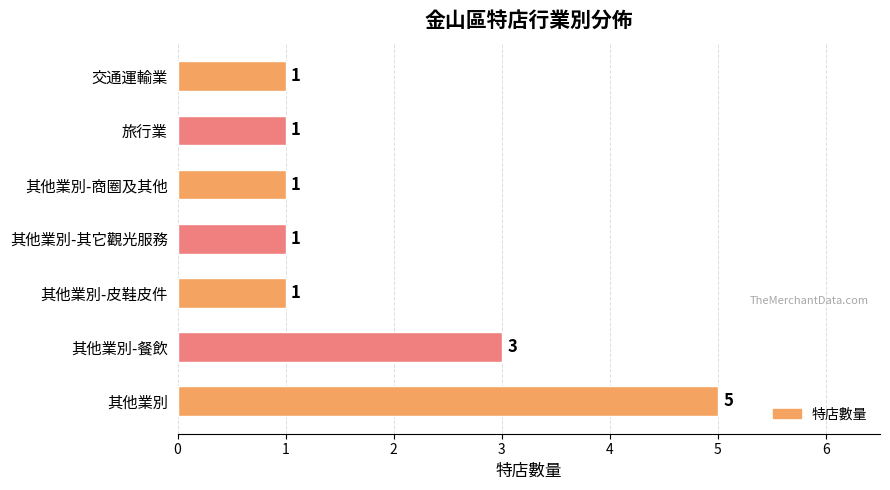

What is the difference between the maximum and minimum values?

4